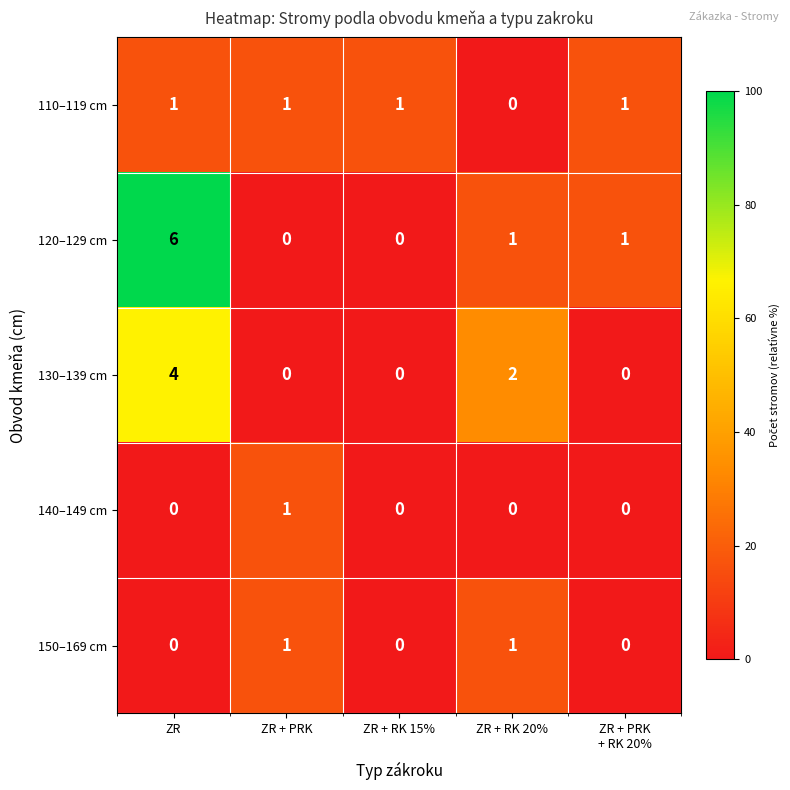

Reading right to left, transcribe all the data shown in this chart.

110–119 cm: 1	0	1	1	1
120–129 cm: 1	1	0	0	6
130–139 cm: 0	2	0	0	4
140–149 cm: 0	0	0	1	0
150–169 cm: 0	1	0	1	0